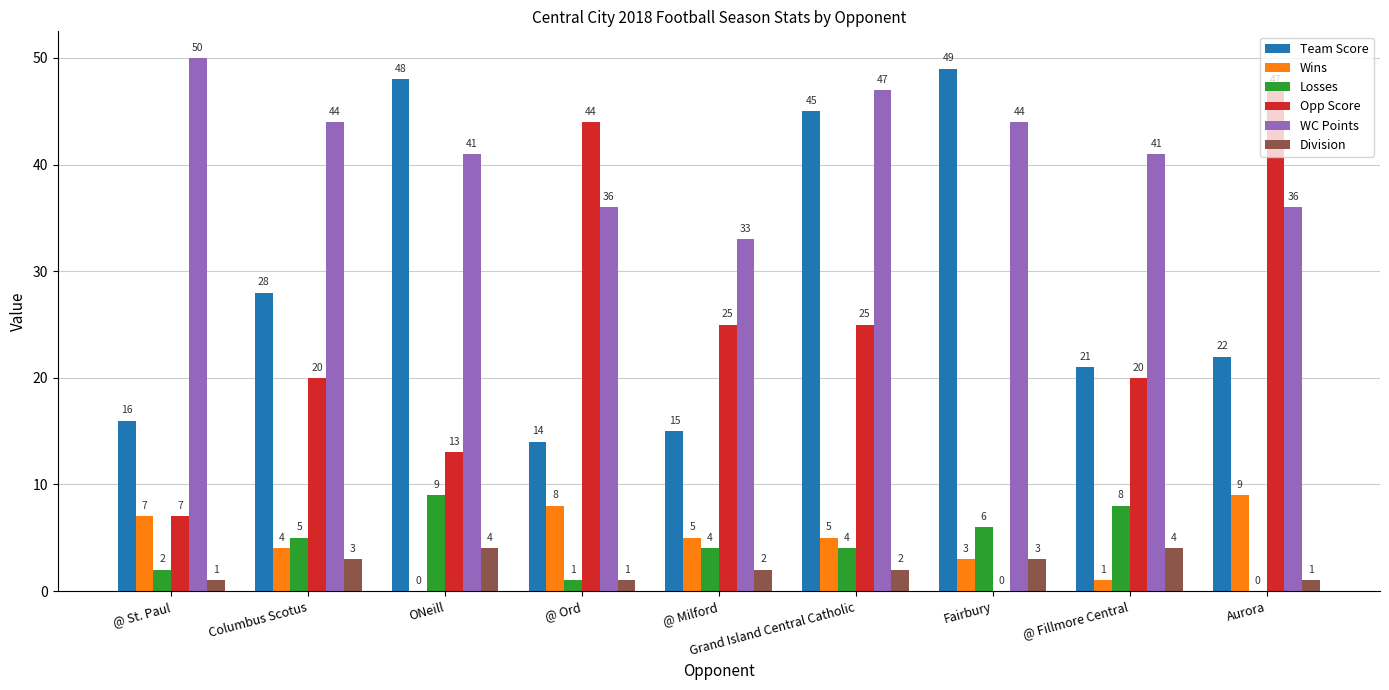

What is the sum of the Losses values at Fairbury and @ St. Paul?

8